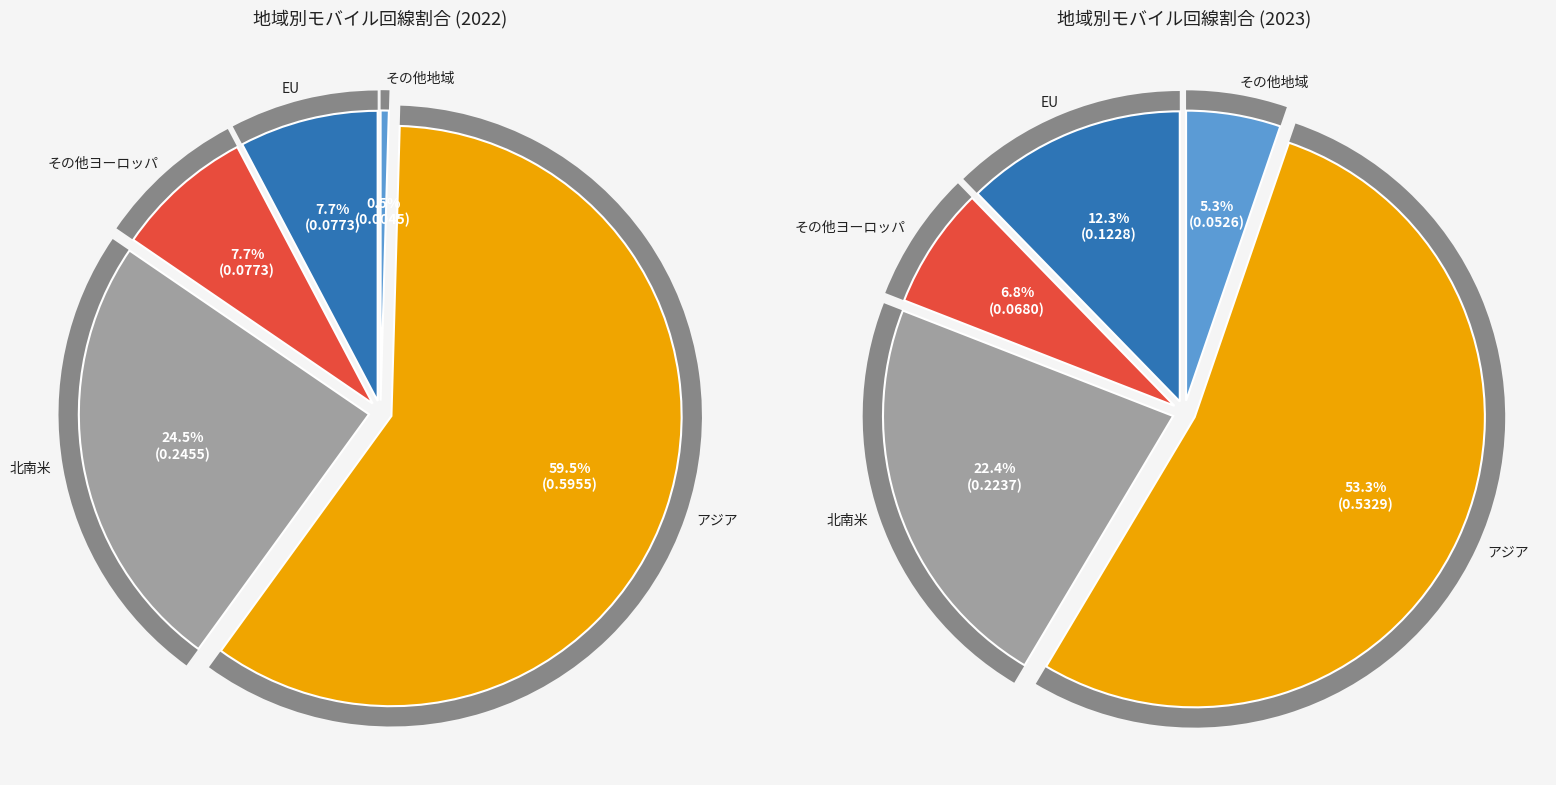

Which slice is the largest?

アジア